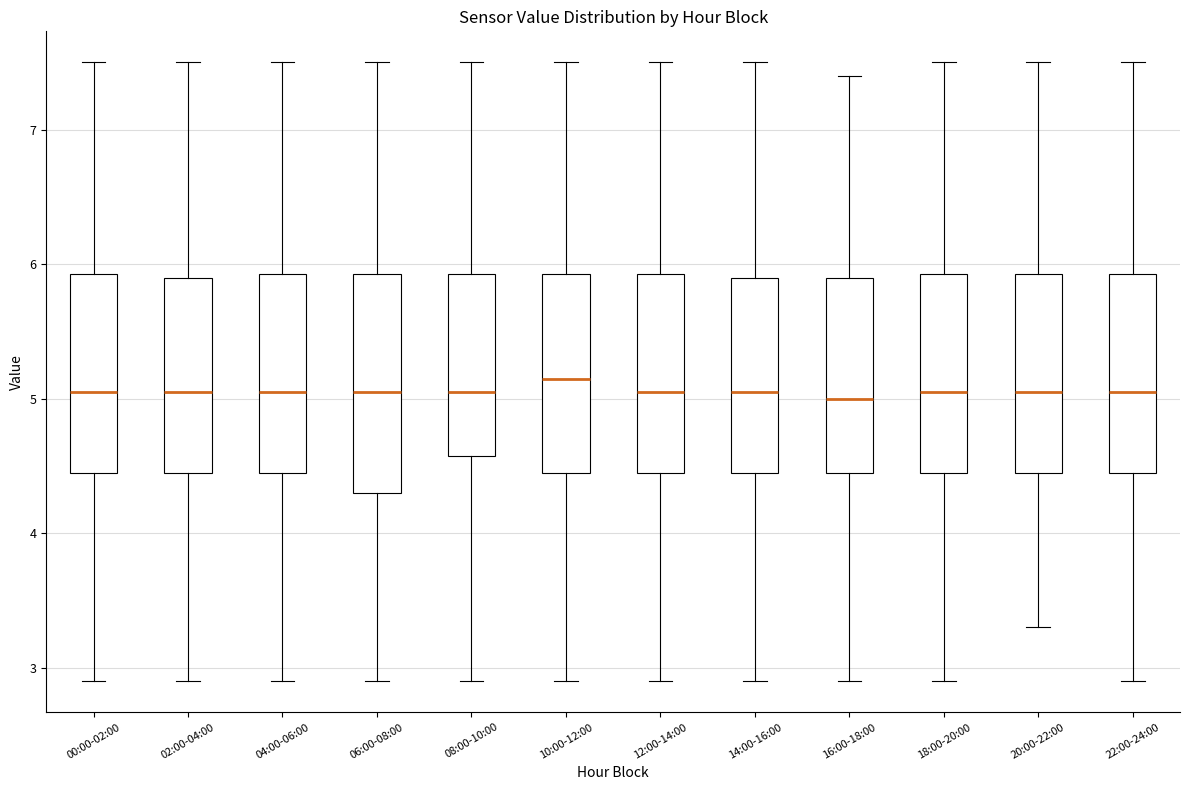

Reading left to right, transcribe this box plot: for each box, give where its median line is, the range the box spans, and where its two whiskers end, as read against the y-axis. The values are not printed on the chart, so give them approximately, as read against the axis.

00:00-02:00: median 5.1, box 4.5 to 5.9, whiskers 2.9 to 7.5
02:00-04:00: median 5.1, box 4.5 to 5.9, whiskers 2.9 to 7.5
04:00-06:00: median 5.1, box 4.5 to 5.9, whiskers 2.9 to 7.5
06:00-08:00: median 5.1, box 4.3 to 5.9, whiskers 2.9 to 7.5
08:00-10:00: median 5.1, box 4.6 to 5.9, whiskers 2.9 to 7.5
10:00-12:00: median 5.2, box 4.5 to 5.9, whiskers 2.9 to 7.5
12:00-14:00: median 5.1, box 4.5 to 5.9, whiskers 2.9 to 7.5
14:00-16:00: median 5.1, box 4.5 to 5.9, whiskers 2.9 to 7.5
16:00-18:00: median 5.0, box 4.5 to 5.9, whiskers 2.9 to 7.4
18:00-20:00: median 5.1, box 4.5 to 5.9, whiskers 2.9 to 7.5
20:00-22:00: median 5.1, box 4.5 to 5.9, whiskers 3.3 to 7.5
22:00-24:00: median 5.1, box 4.5 to 5.9, whiskers 2.9 to 7.5